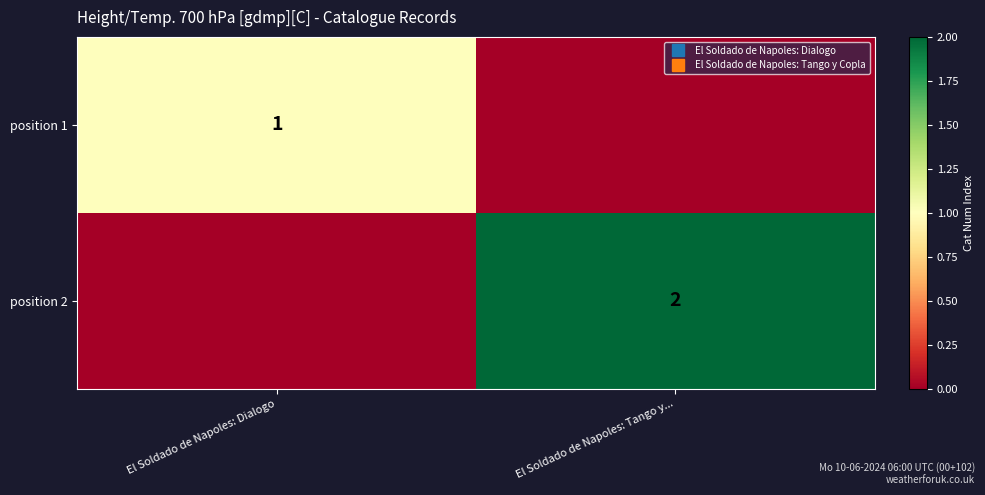

What is the sum of the position 1 values at El Soldado de Napoles: Tango y... and El Soldado de Napoles: Dialogo?

1